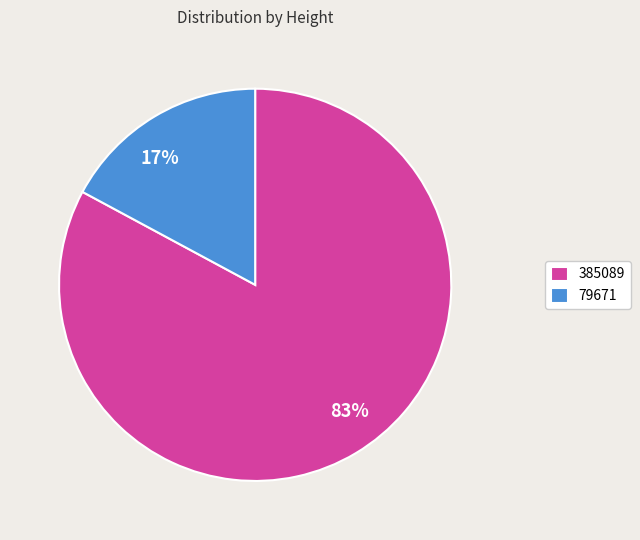

Which has a higher value, 385089 or 79671?

385089